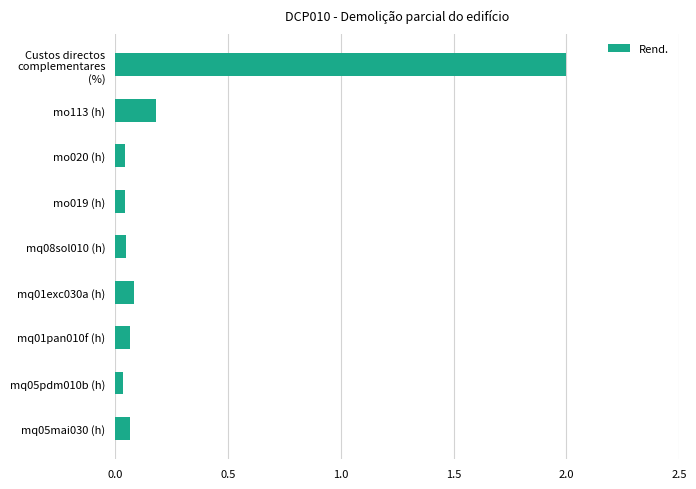

Which category has the highest value across all series?

Custos directos complementares (%)